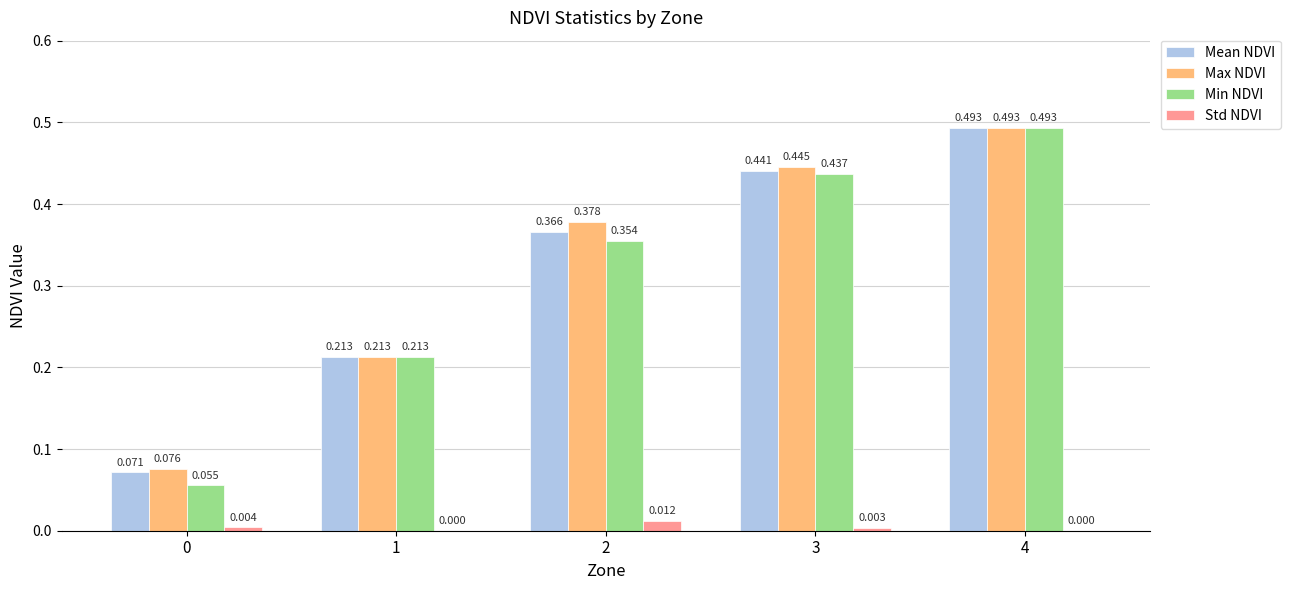

Which series has the largest total across all categories?

Max NDVI